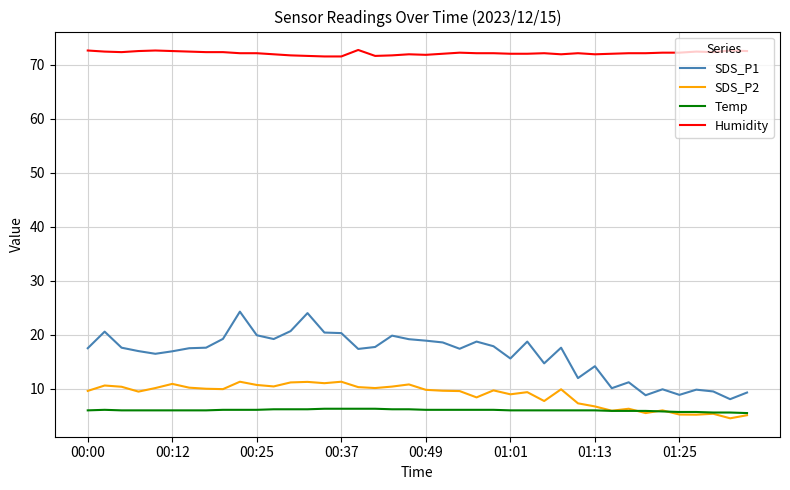

True or false: SDS_P1 and SDS_P2 cross at least once.

False